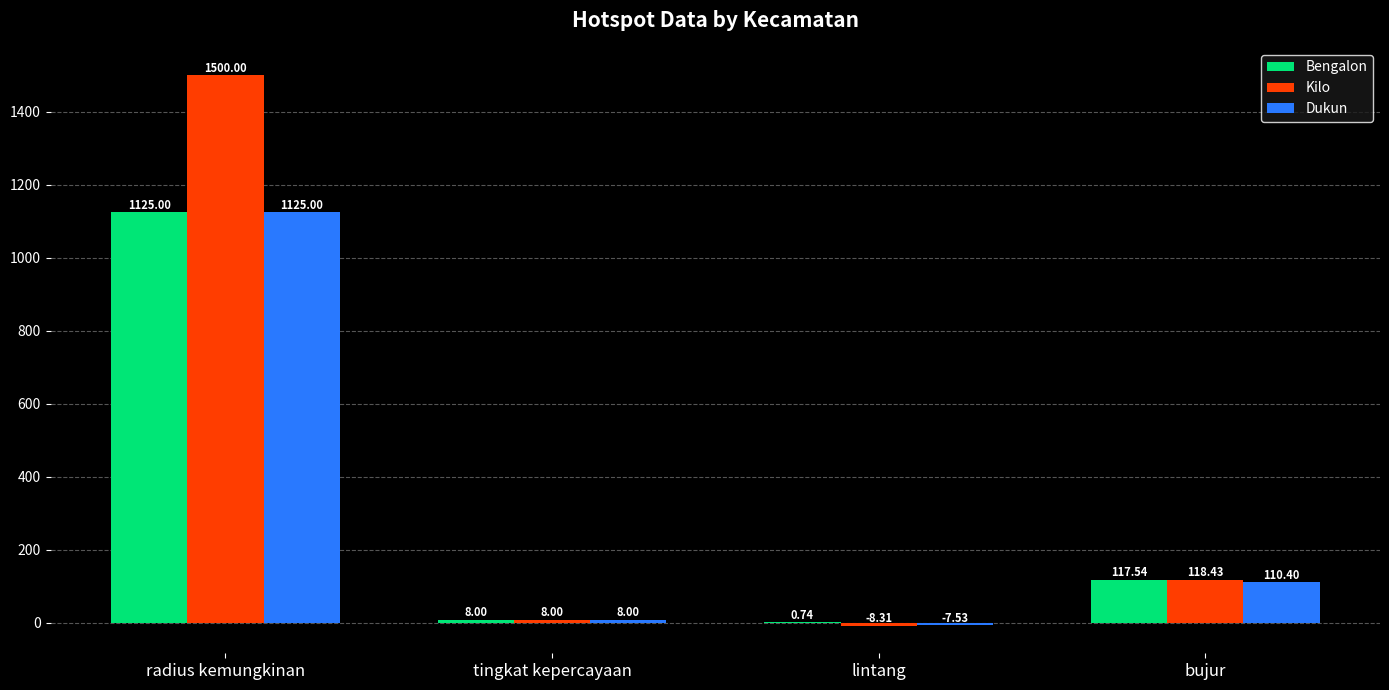

How many categories are shown in the chart?

4